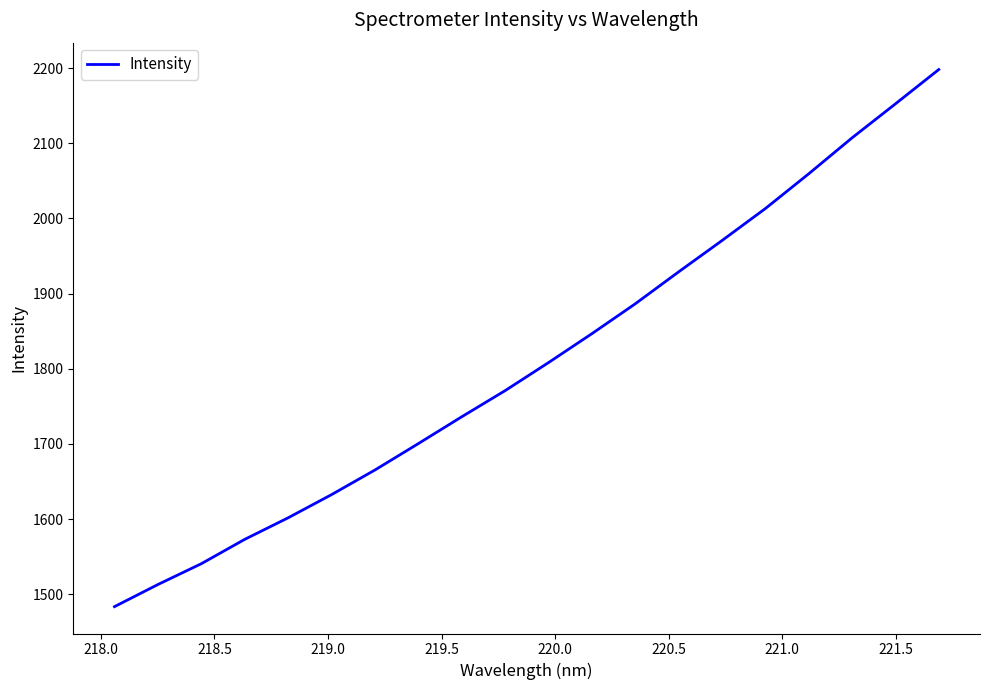

What is the difference between the maximum and minimum values?

714.7